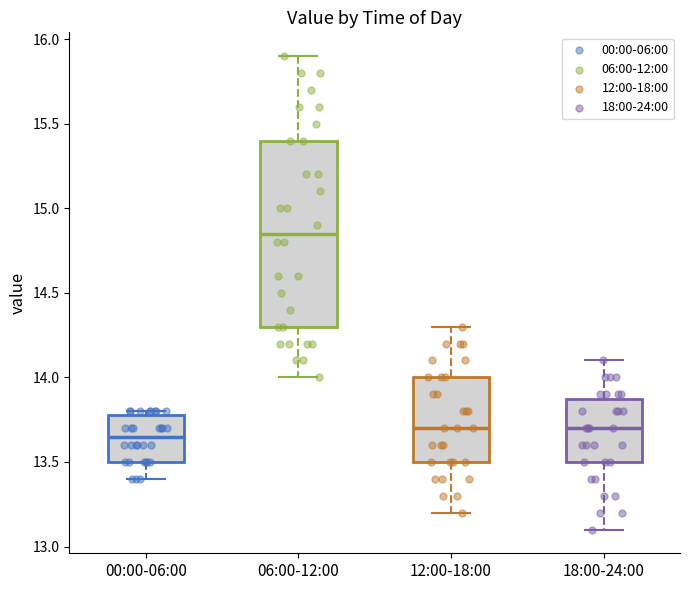

Reading left to right, read every box against the y-axis: the position of its median line, the range the box covers, and the ends of its whiskers. The values are not printed on the chart, so give them approximately, as read against the axis.

00:00-06:00: median 13.65, box 13.50 to 13.80, whiskers 13.40 to 13.80 (just above the box's upper edge)
06:00-12:00: median 14.85, box 14.30 to 15.40, whiskers 14.00 to 15.90
12:00-18:00: median 13.70, box 13.50 to 14.00, whiskers 13.20 to 14.30
18:00-24:00: median 13.70, box 13.50 to 13.90, whiskers 13.10 to 14.10